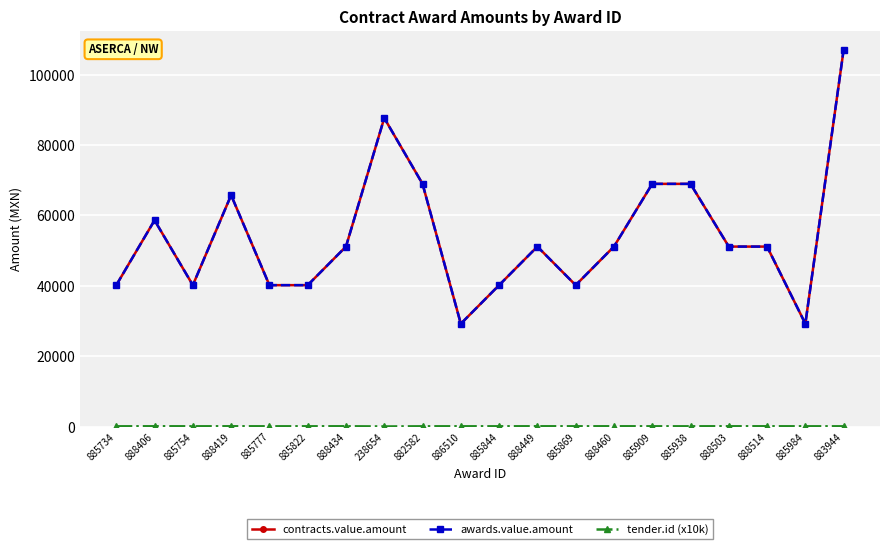

Rank the series at 888449 from lowest to highest value.

tender.id (x10k), contracts.value.amount, awards.value.amount